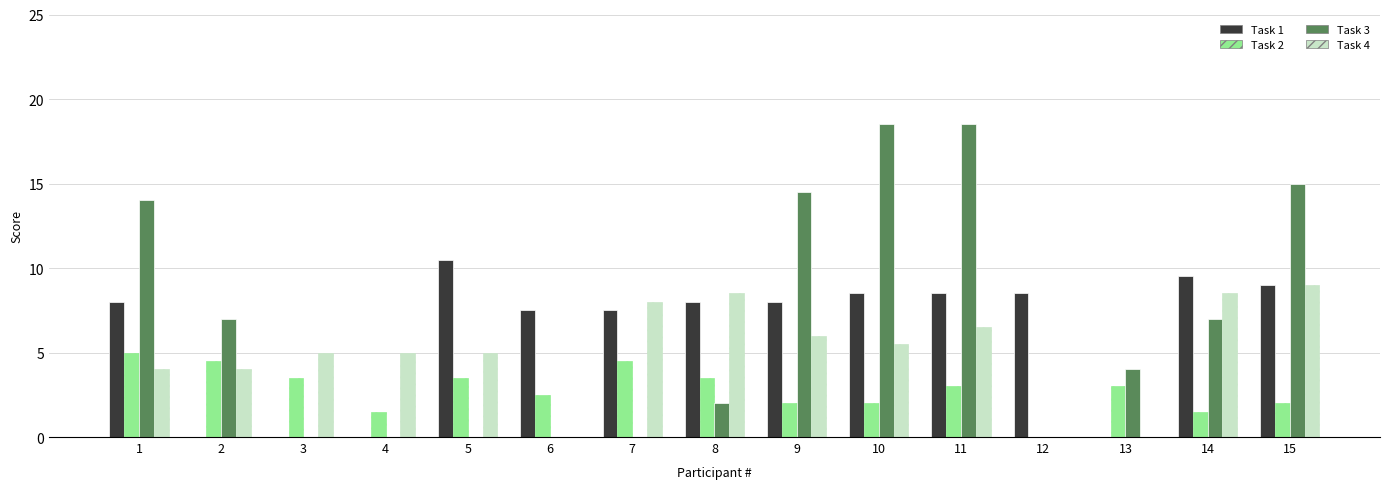

What is the total value across all series at 1?

31.0